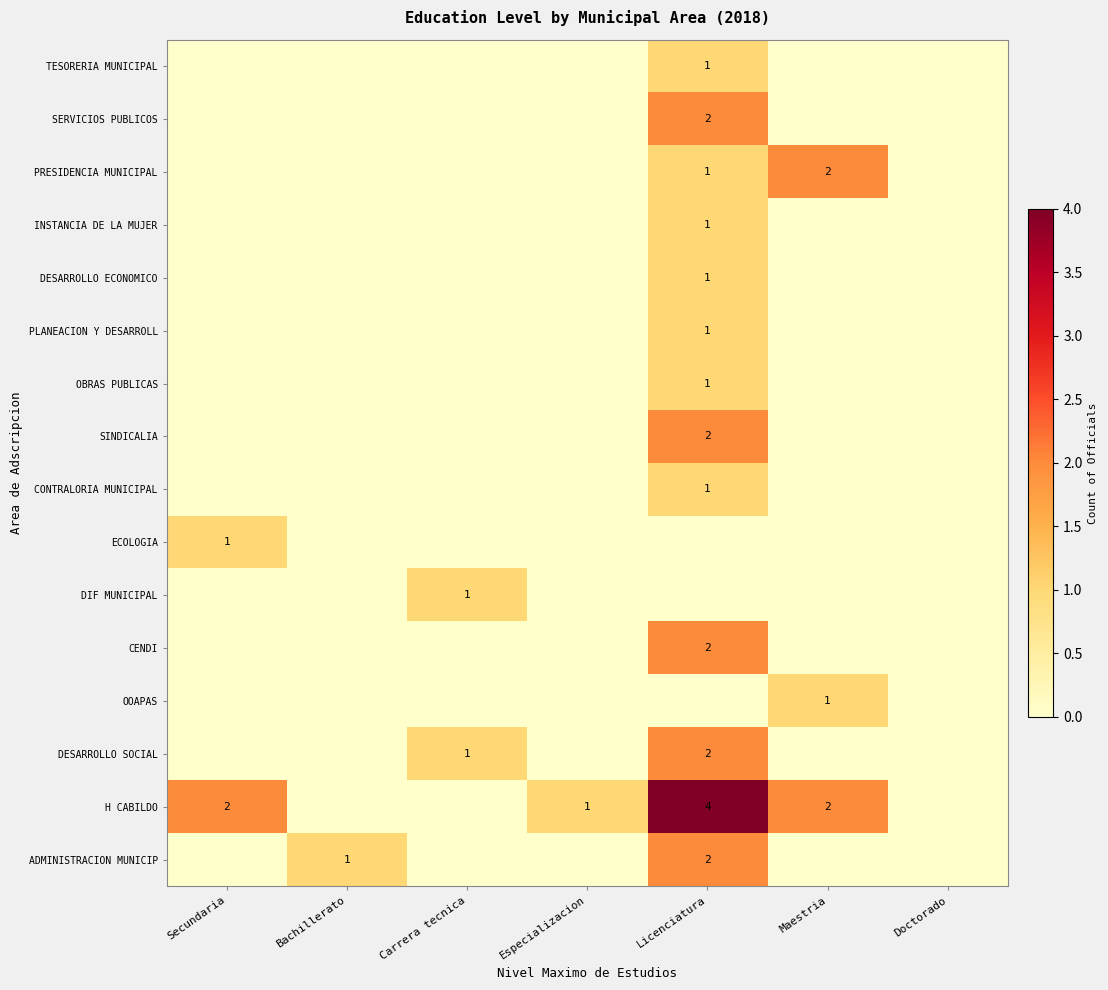

The value of H CABILDO at Maestria is 3. True or false?

False